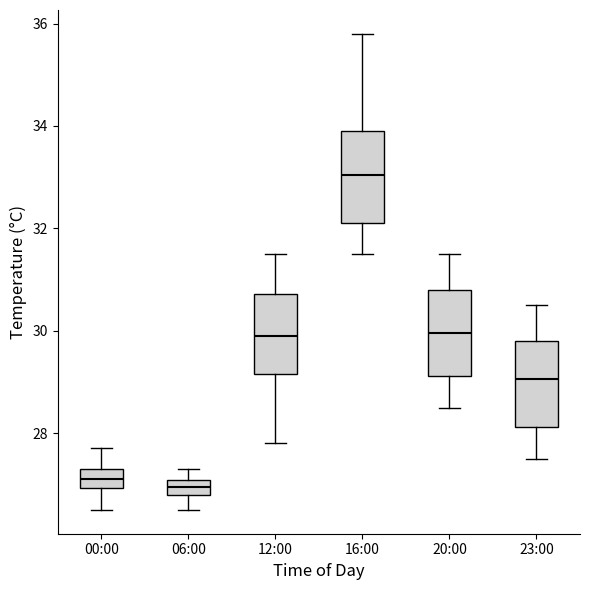

Where does the upper whisker of the box for 00:00 end on the y-axis? The values are not printed on the chart, so give them approximately, as read against the axis.

27.8